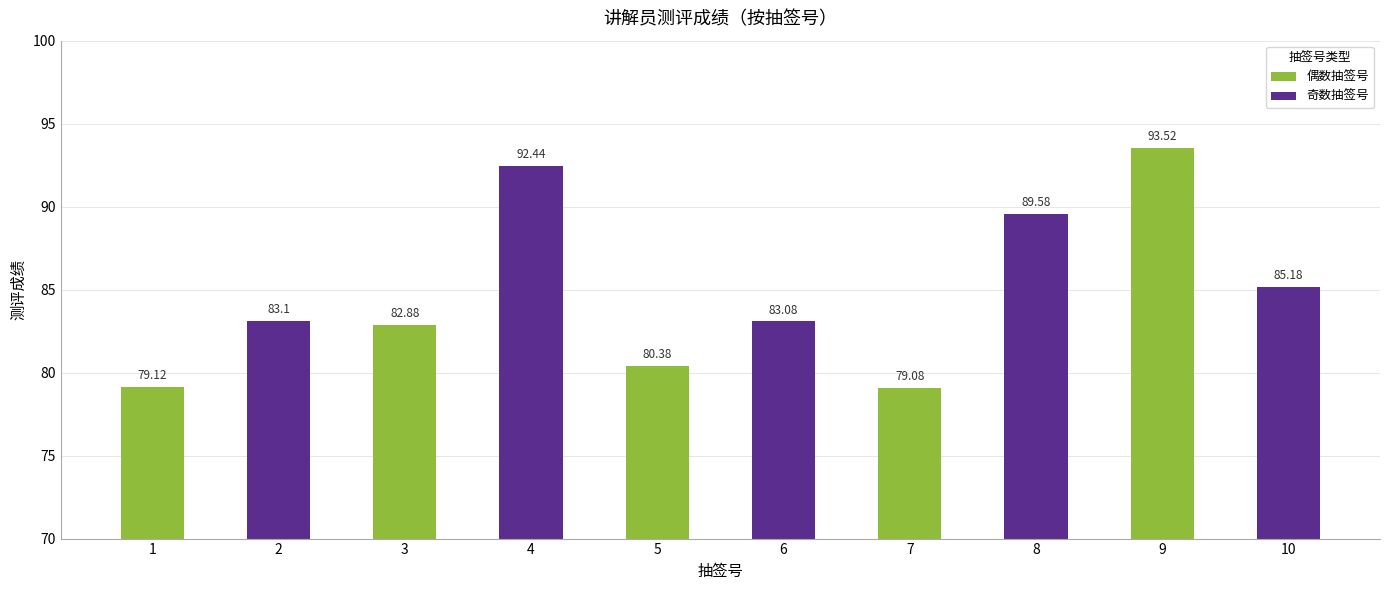

How many data points are less than 83?

4